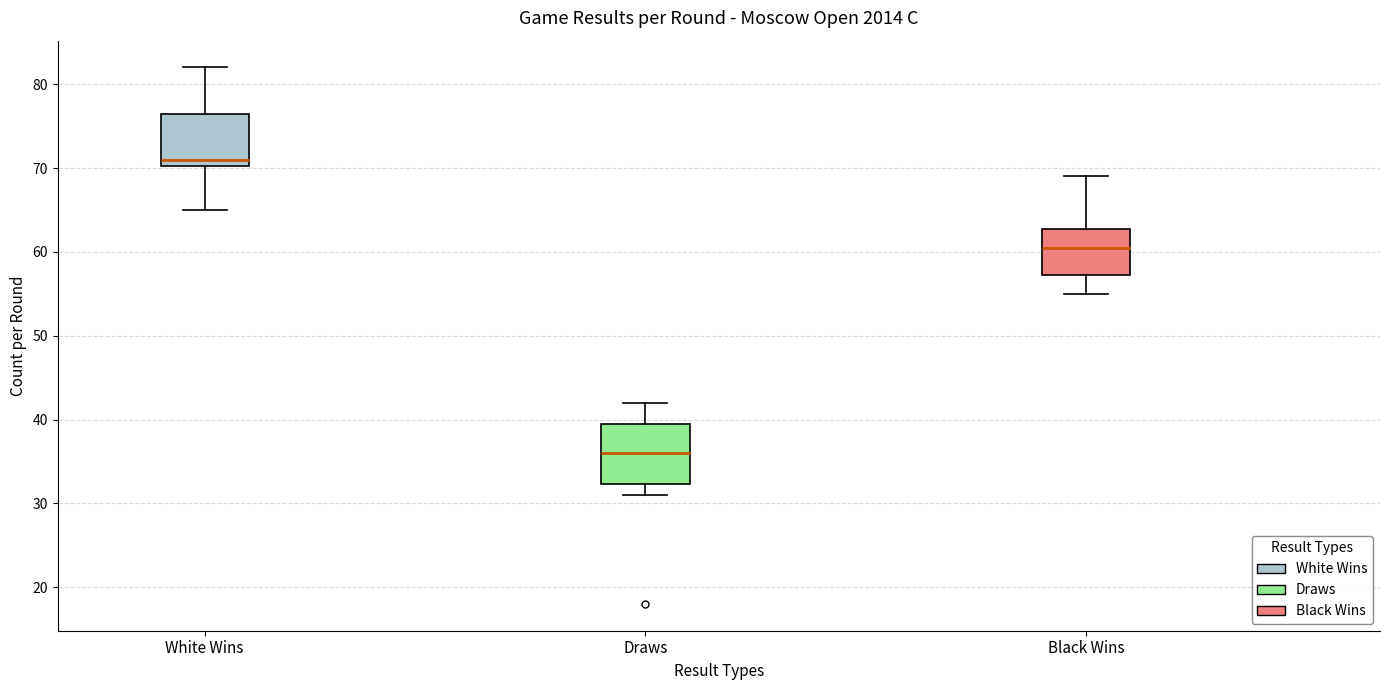

Where does the median line of the box for White Wins sit on the y-axis? The values are not printed on the chart, so give them approximately, as read against the axis.

71